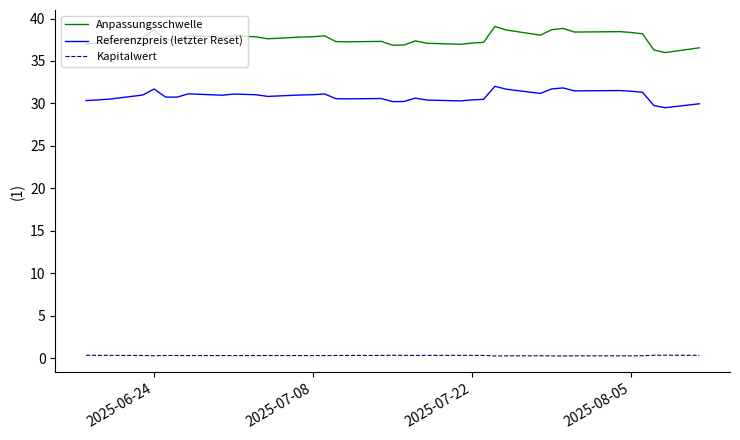

True or false: Anpassungsschwelle and Referenzpreis (letzter Reset) intersect in this chart.

False